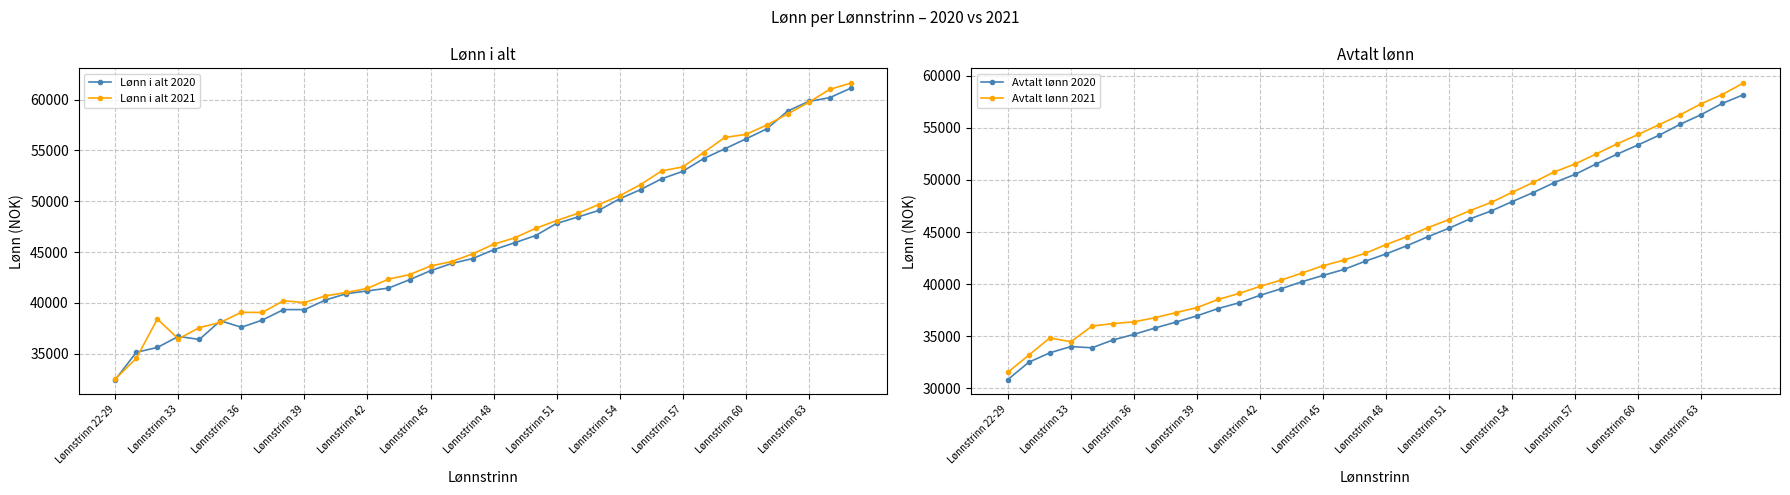

At which category does Lønn i alt 2021 reach its first local valley?

Lønnstrinn 33